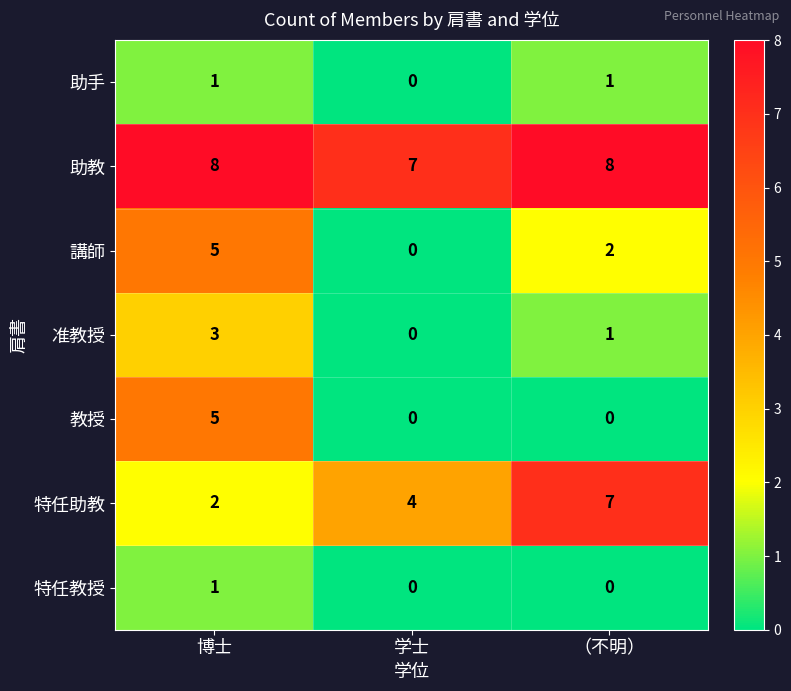

Reading left to right, extract all data points from this chart.

助手: 博士=1	学士=0	（不明）=1
助教: 博士=8	学士=7	（不明）=8
講師: 博士=5	学士=0	（不明）=2
准教授: 博士=3	学士=0	（不明）=1
教授: 博士=5	学士=0	（不明）=0
特任助教: 博士=2	学士=4	（不明）=7
特任教授: 博士=1	学士=0	（不明）=0